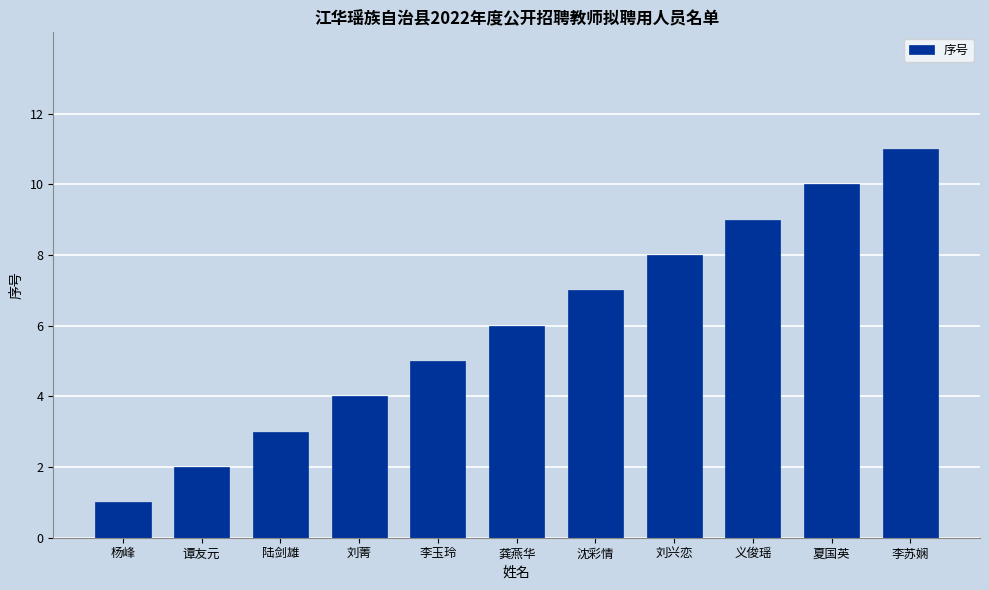

The chart shows a value of 11 at 沈彩情. True or false?

False